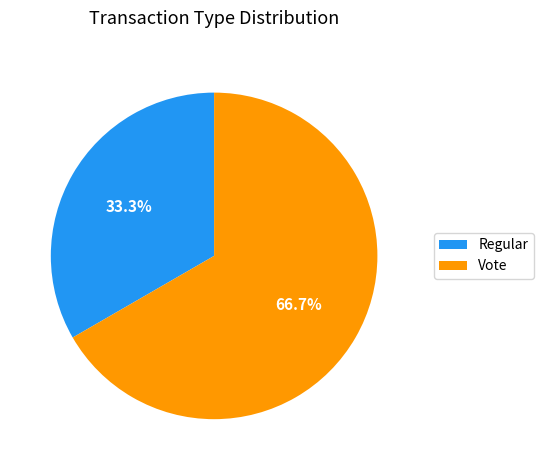

Does Regular represent more than half of the total?

No